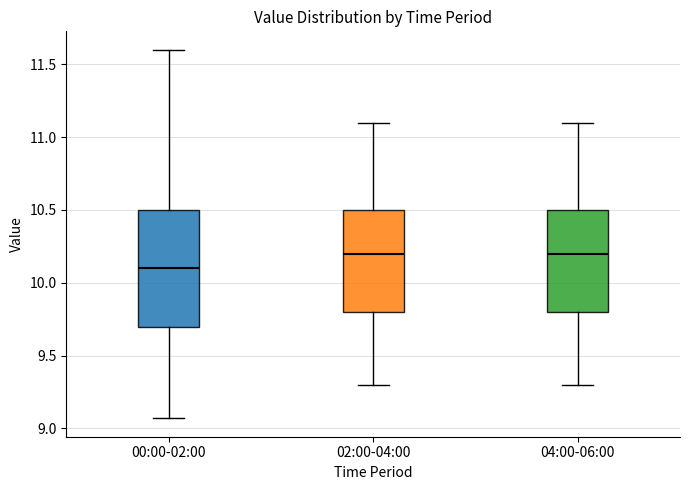

Which box is the tallest, from its lower edge to its upper edge?

00:00-02:00